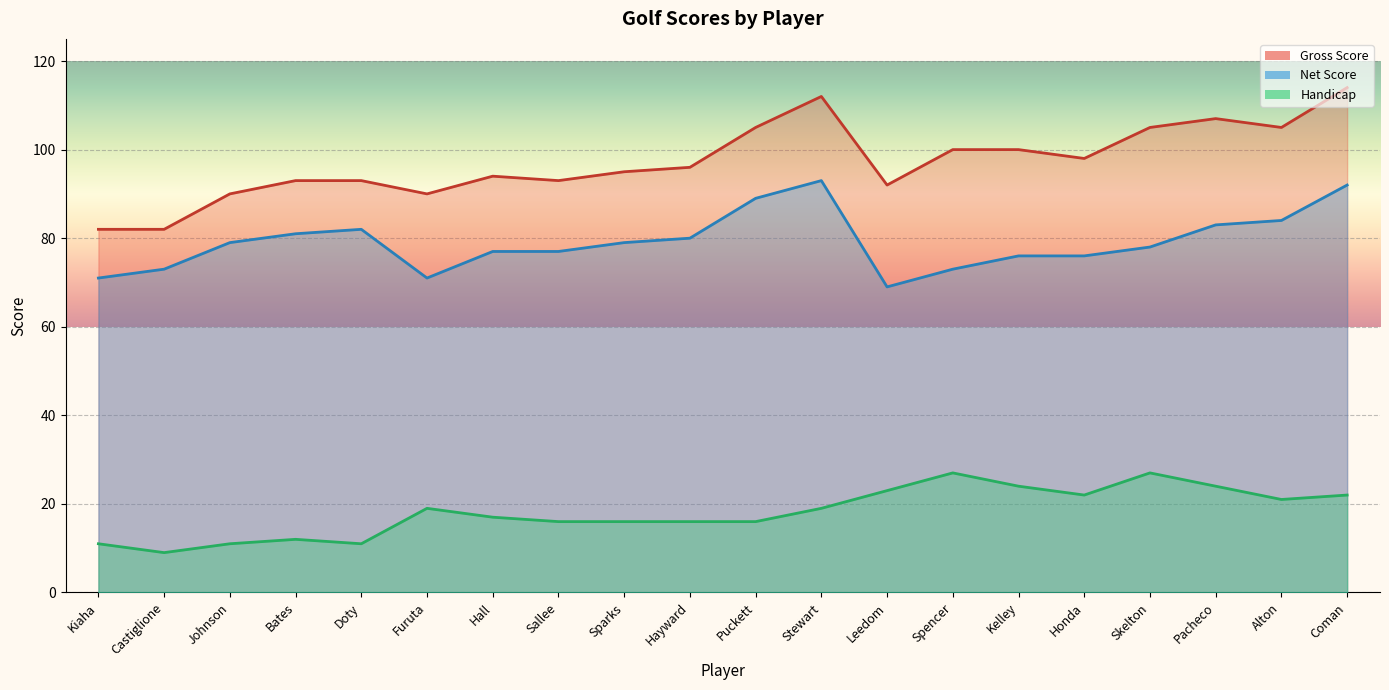

How many distinct data groups are displayed?

3